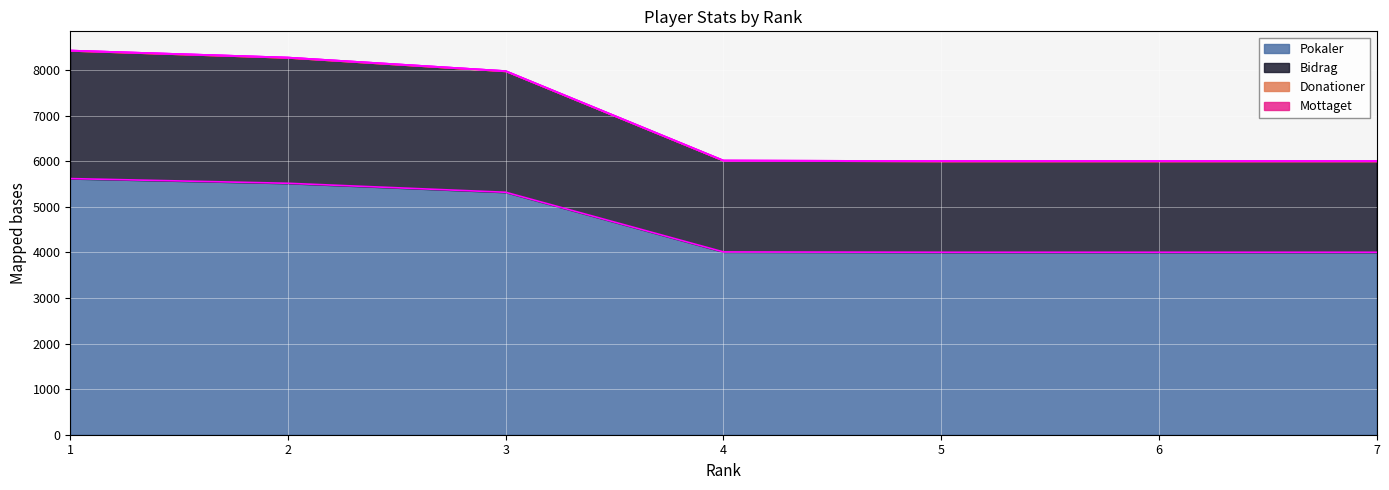

At which label is Pokaler closest to 4809?

3